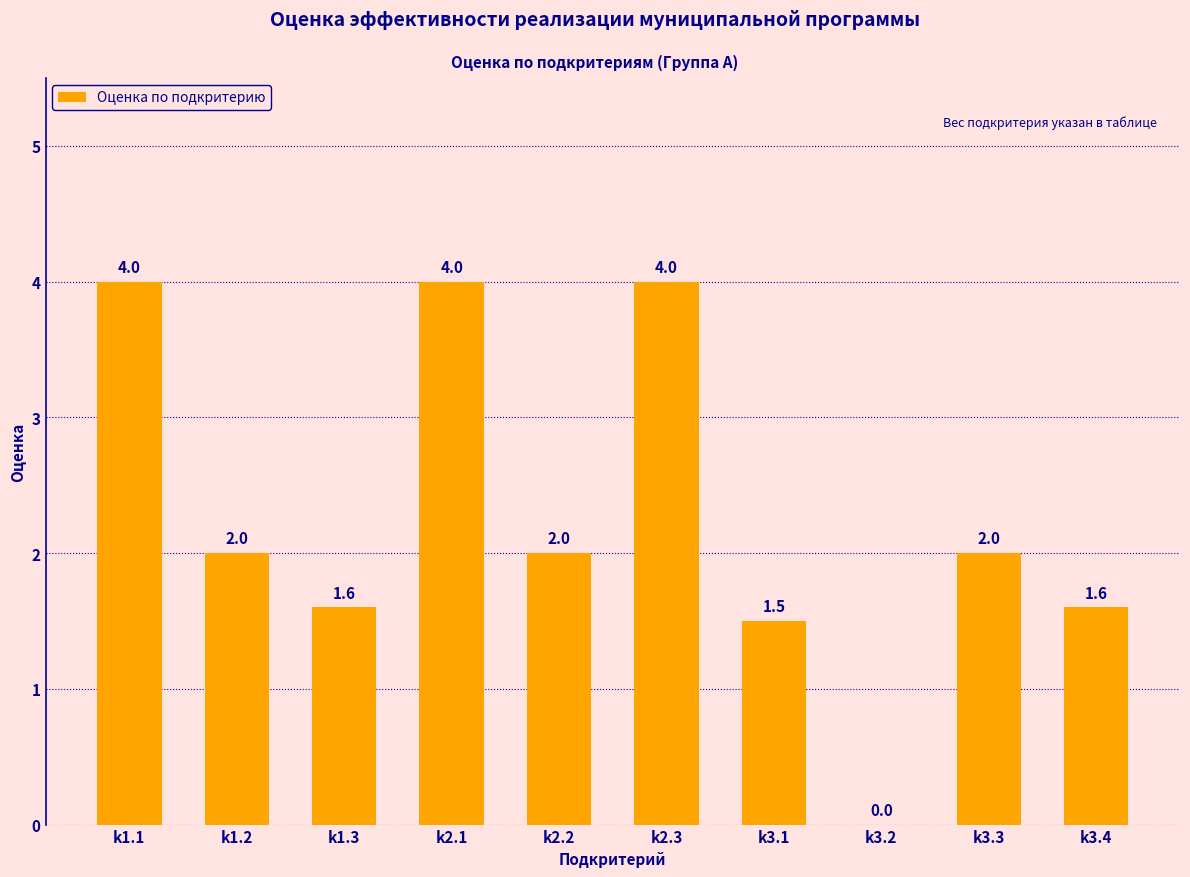

What is the sum of the values at k2.1 and k3.3?

6.0